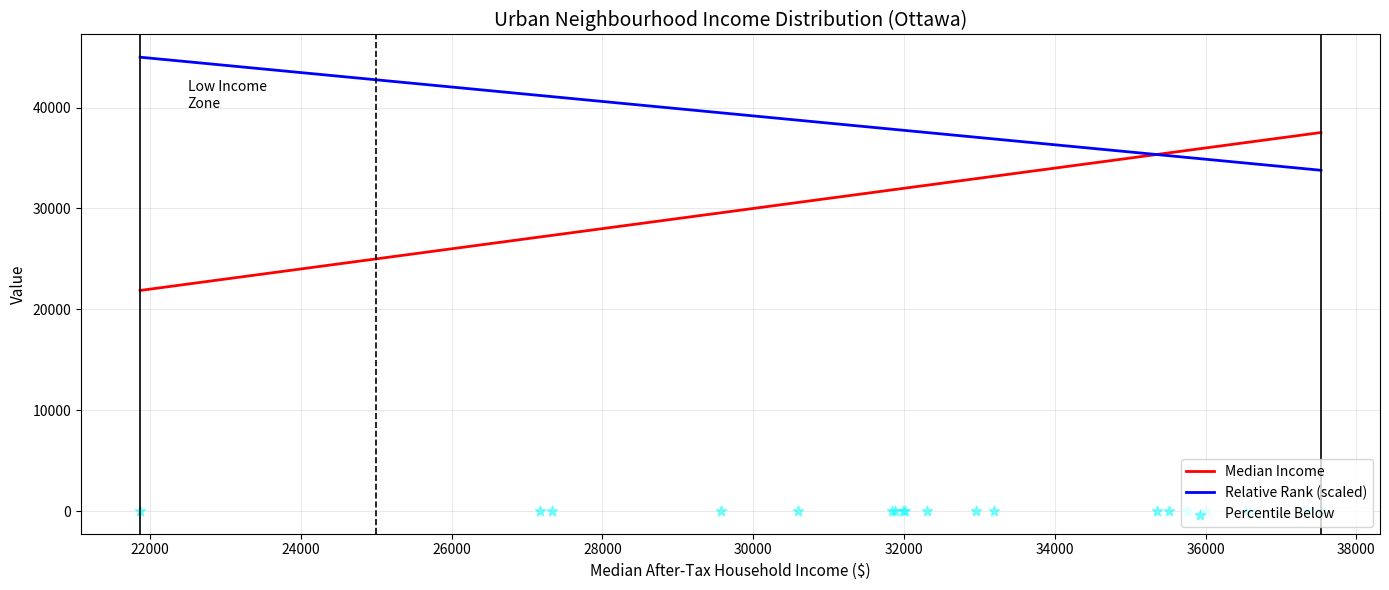

Which series has the largest Y range (max minus min)?

Median Income